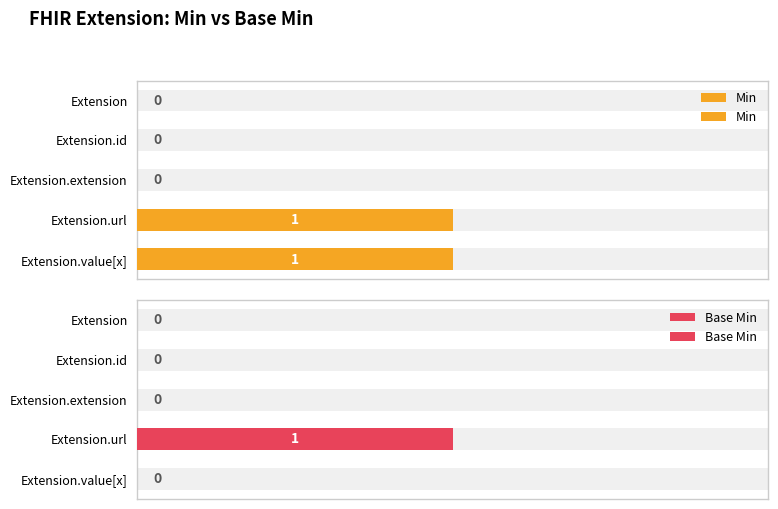

What is the value of the Min bar at the 5th from the left?

1